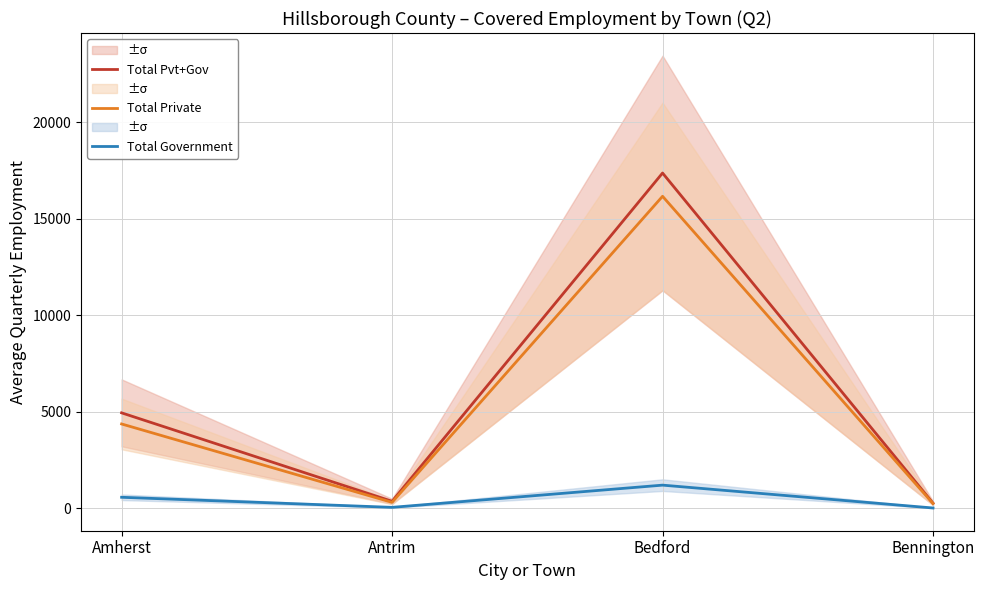

What is the sum of the Total Pvt+Gov values at Amherst and Bedford?

22325